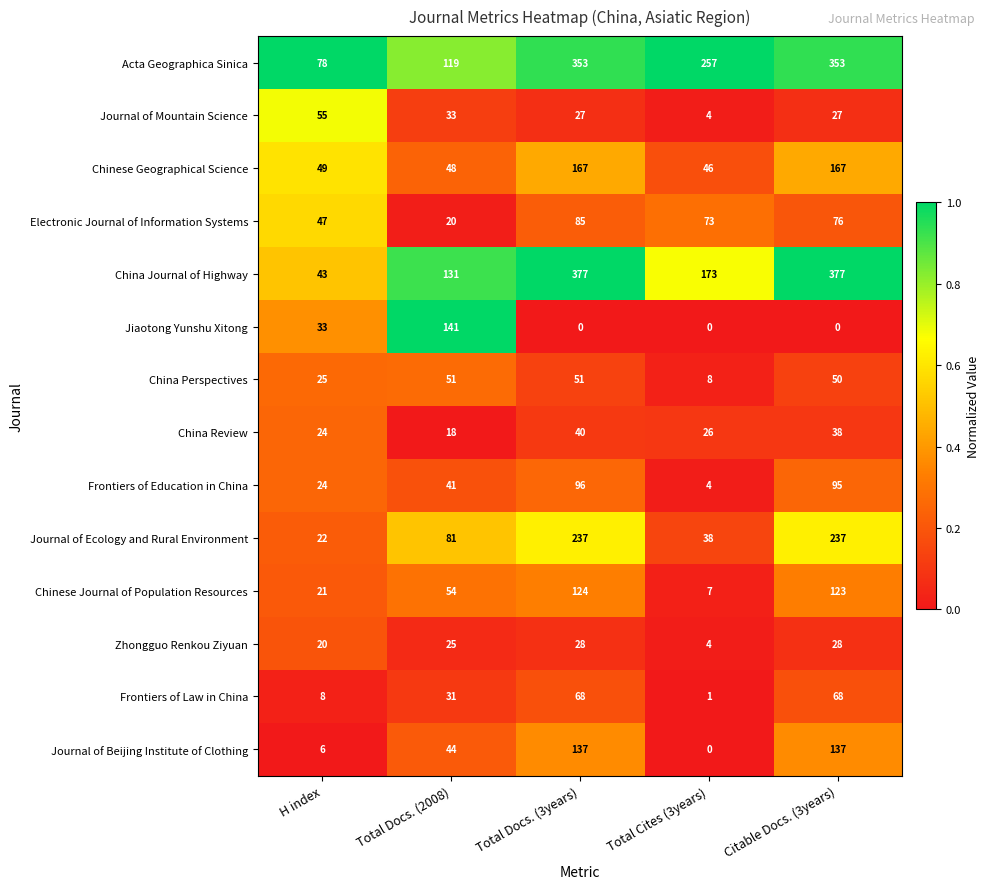

Read the China Review value at Citable Docs. (3years).

38